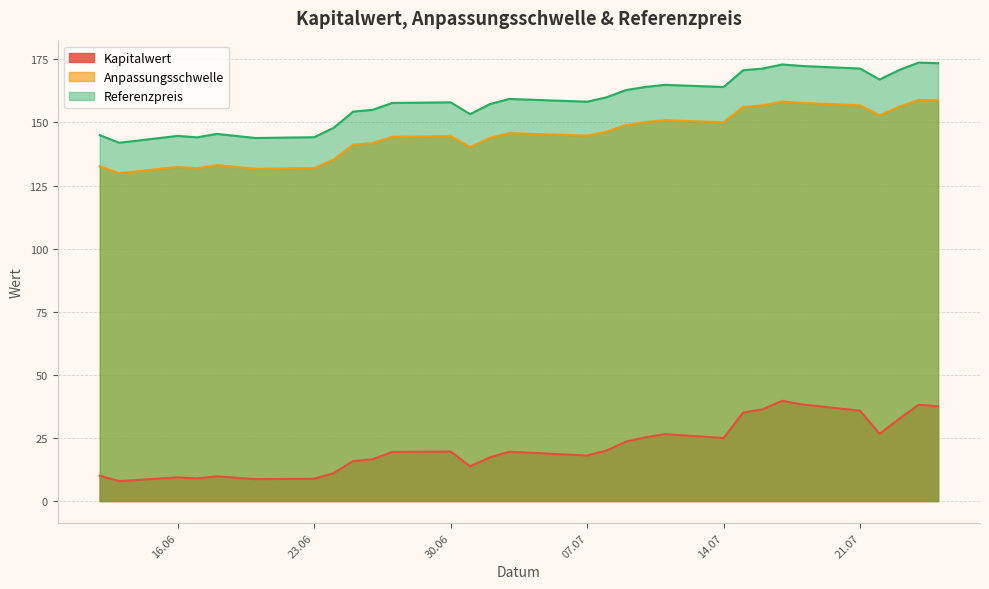

Which series has the largest range (max minus min)?

Kapitalwert